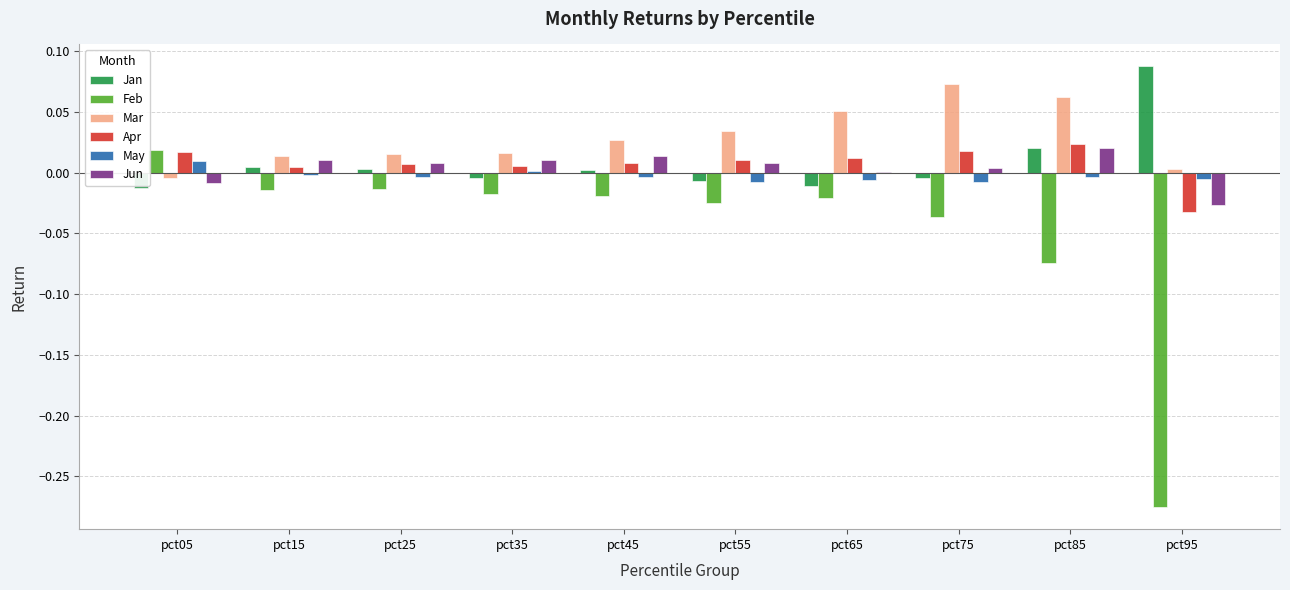

The value of Feb at pct75 is -0.1. True or false?

False